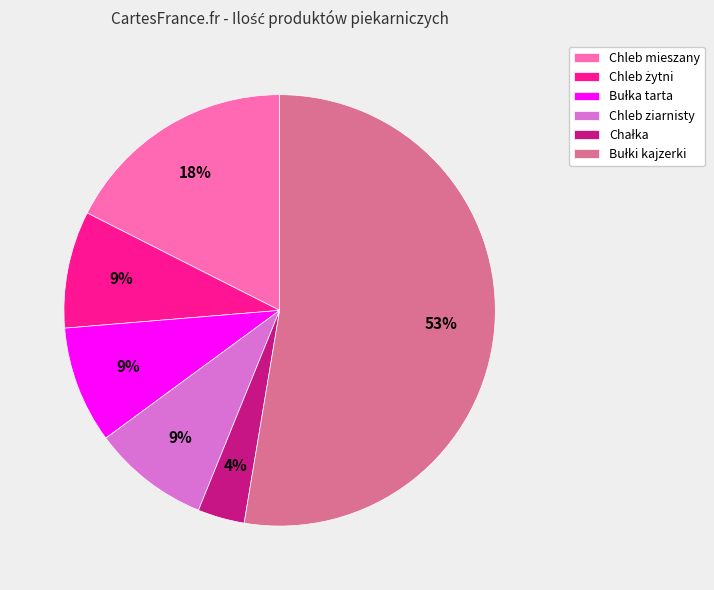

How many slices are in this pie chart?

6